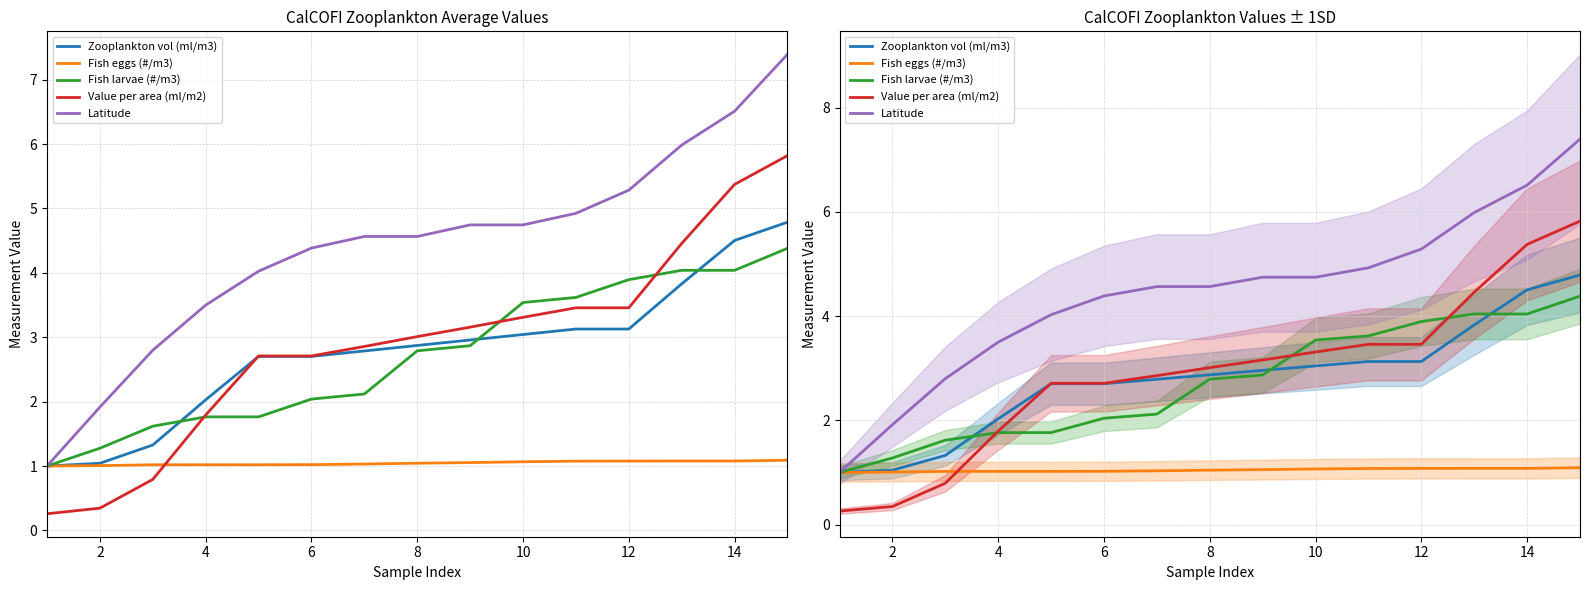

Does the chart have visible grid lines?

Yes